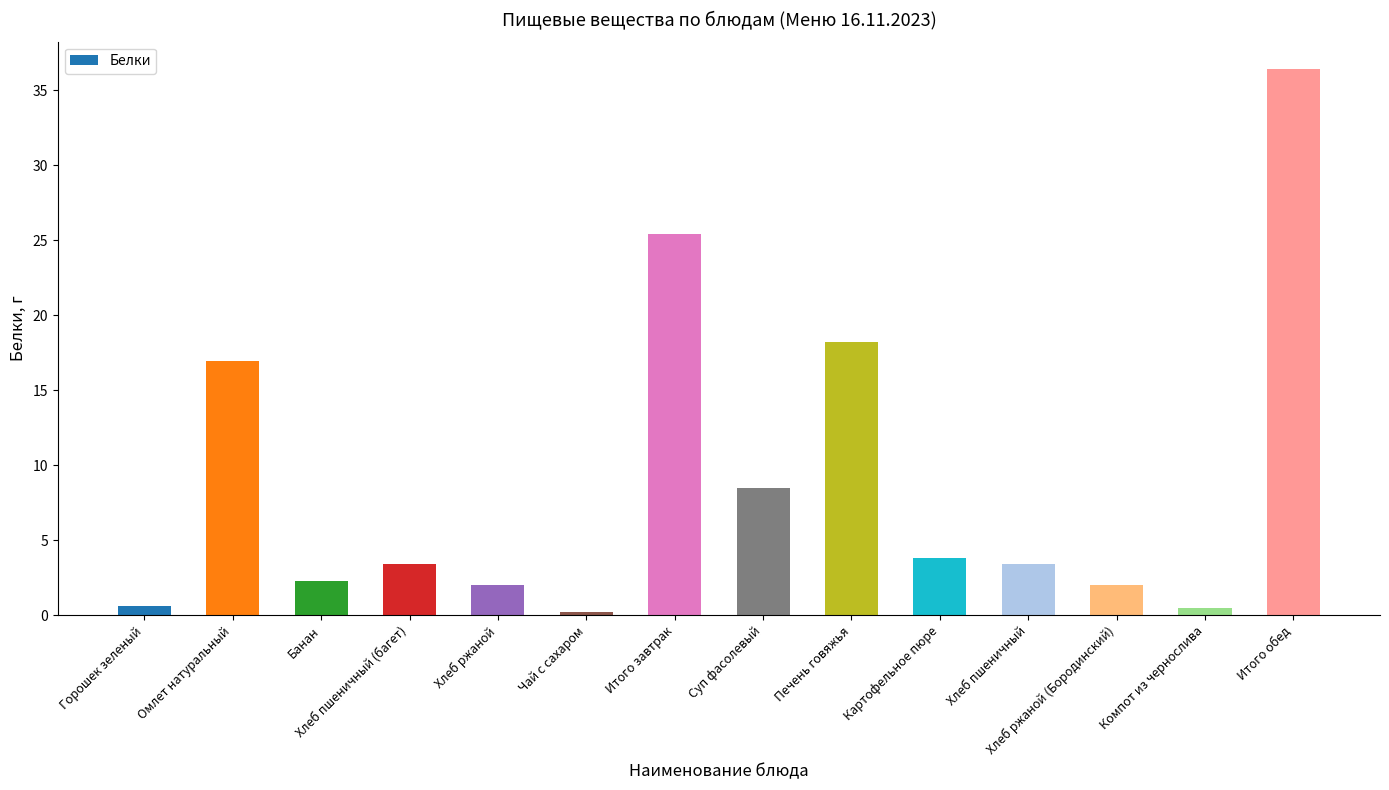

The value at Хлеб пшеничный (багет) is 3.4. True or false?

True